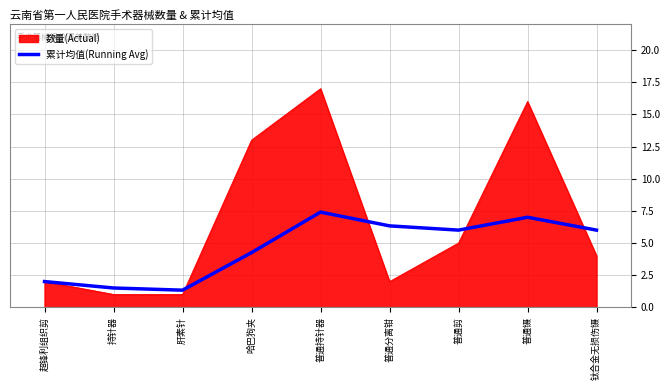

At 普通镊, list the series in order from smallest to largest.

累计均值(Running Avg), 数量(Actual)